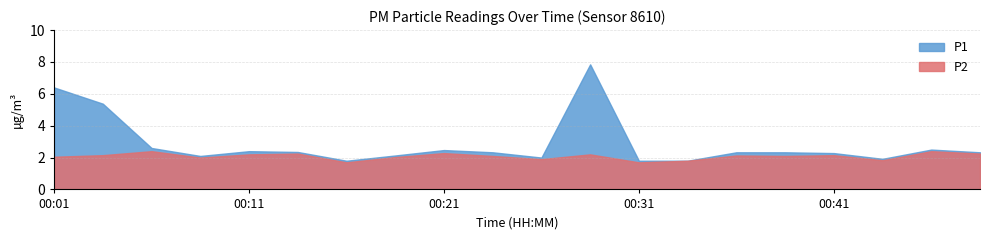

How many values in the P1 series exceed 2?

15